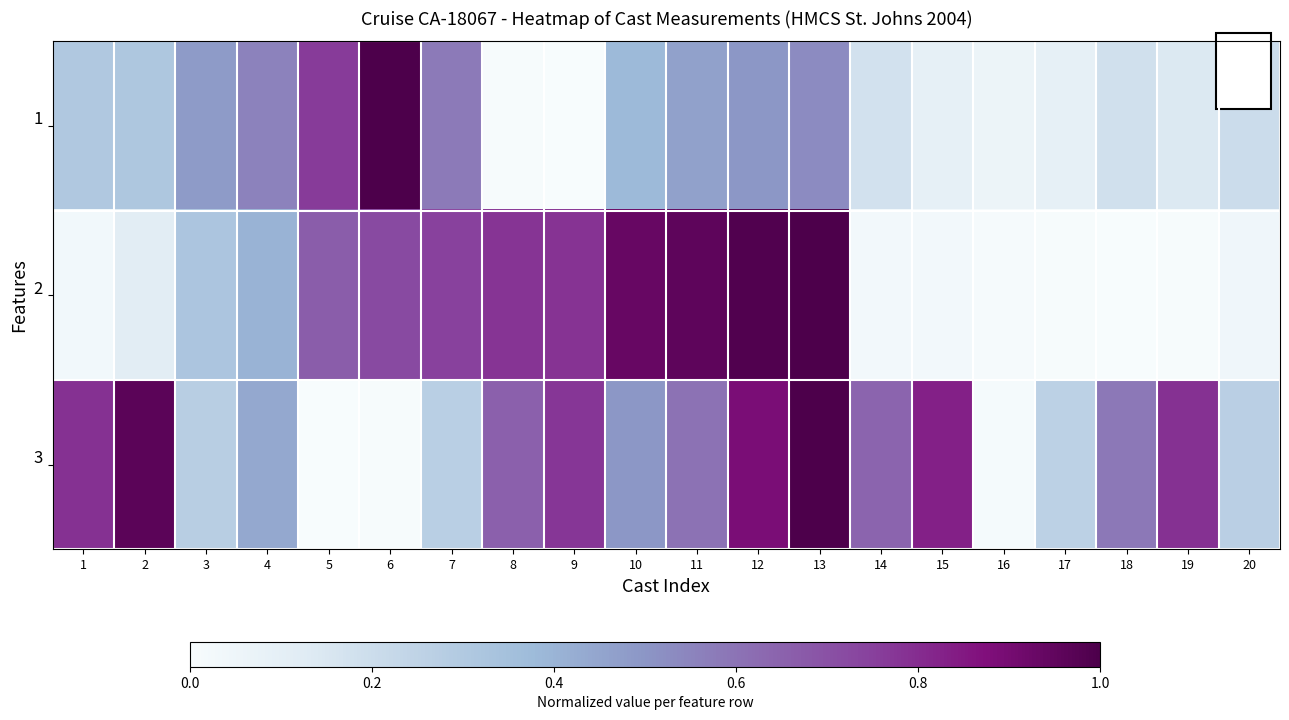

Rank the series by their average value, from highest to lowest.

3, 2, 1